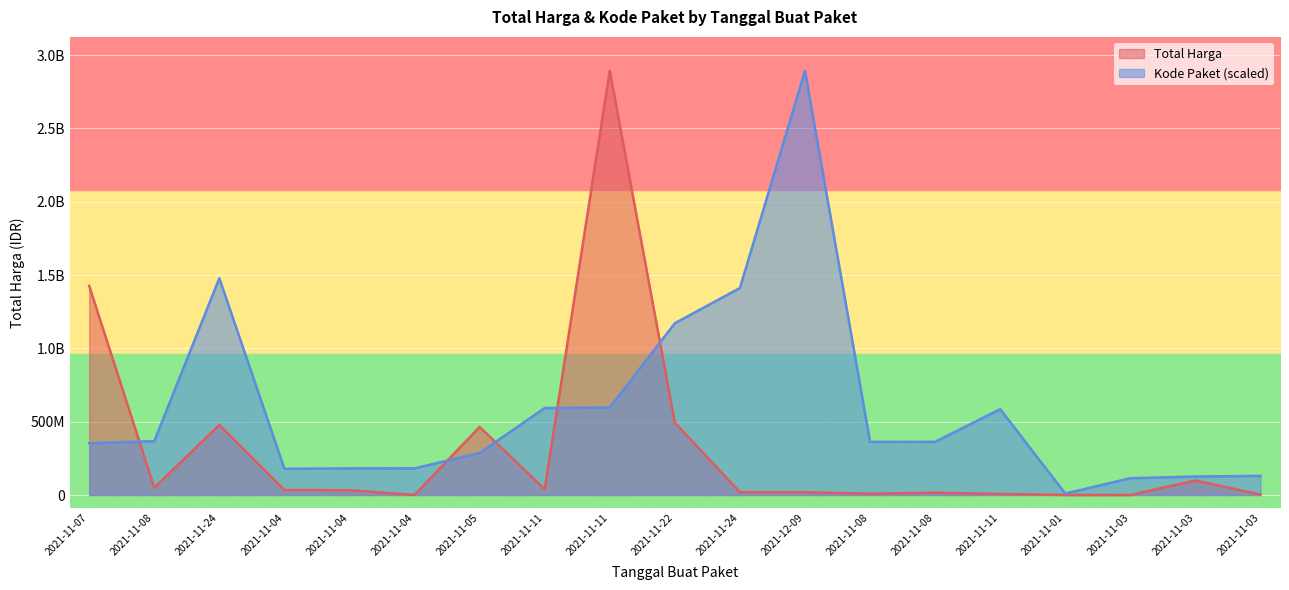

What is the value of the Kode Paket point at the 18th from the left?

114299608.2